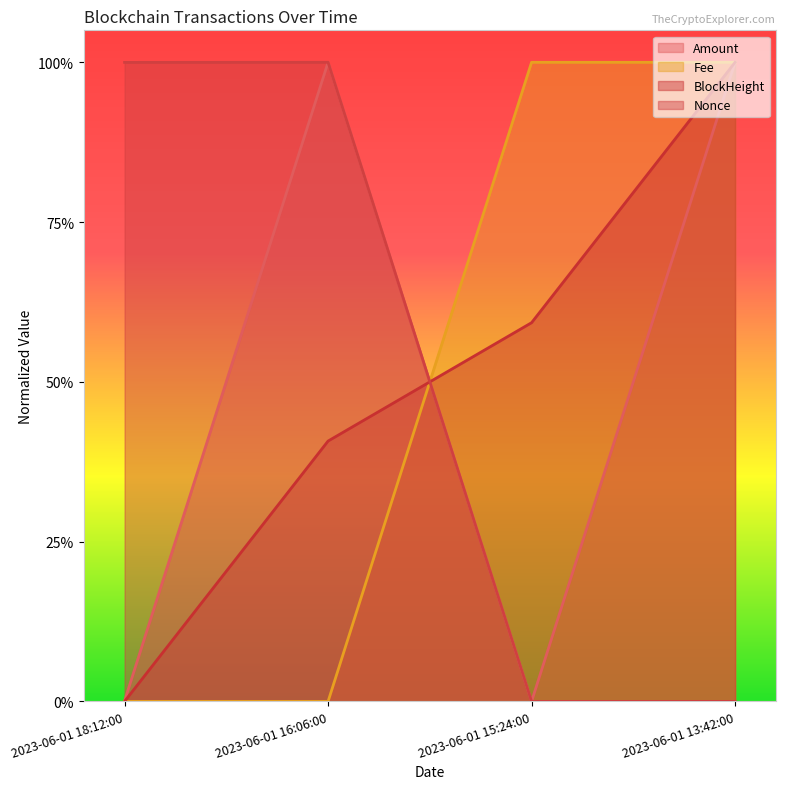

Does the chart display data point markers on the line(s)?

No